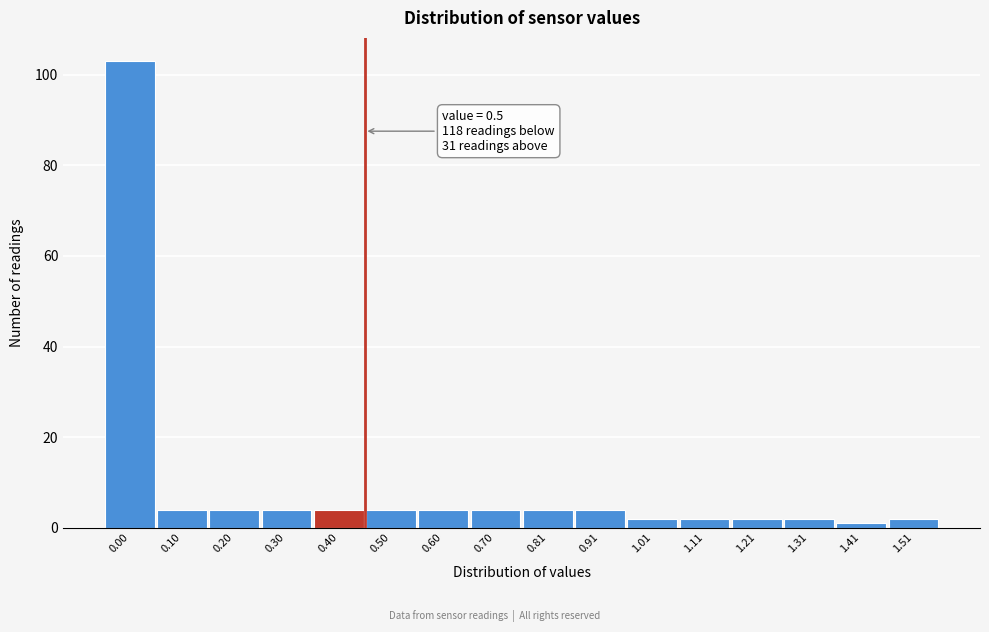

Reading left to right, what are all the values shown in this chart?

103	4	4	4	4	4	4	4	4	4	2	2	2	2	1	2